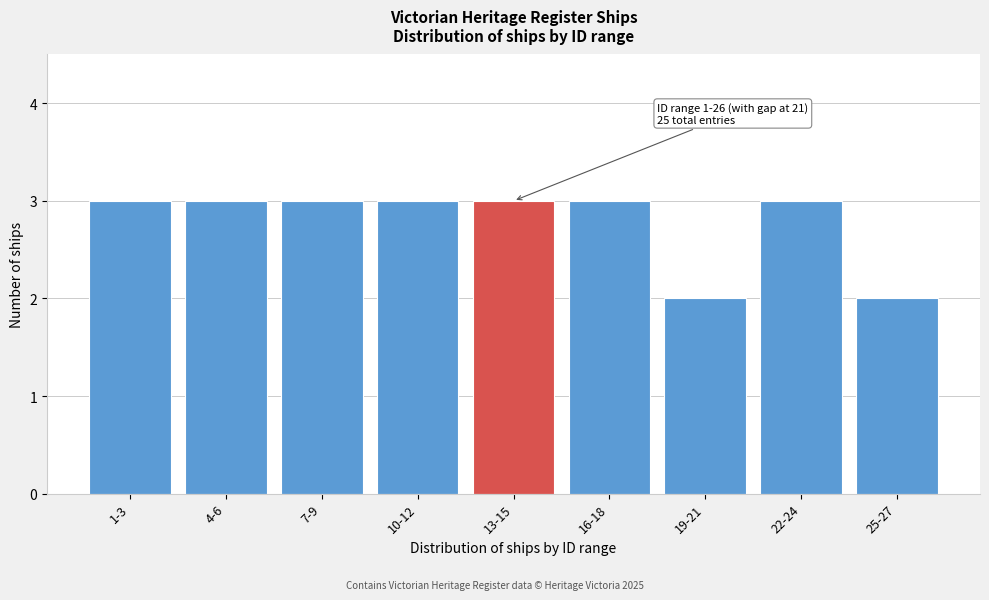

Reading left to right, extract all data points from this chart.

1-3=3	4-6=3	7-9=3	10-12=3	13-15=3	16-18=3	19-21=2	22-24=3	25-27=2